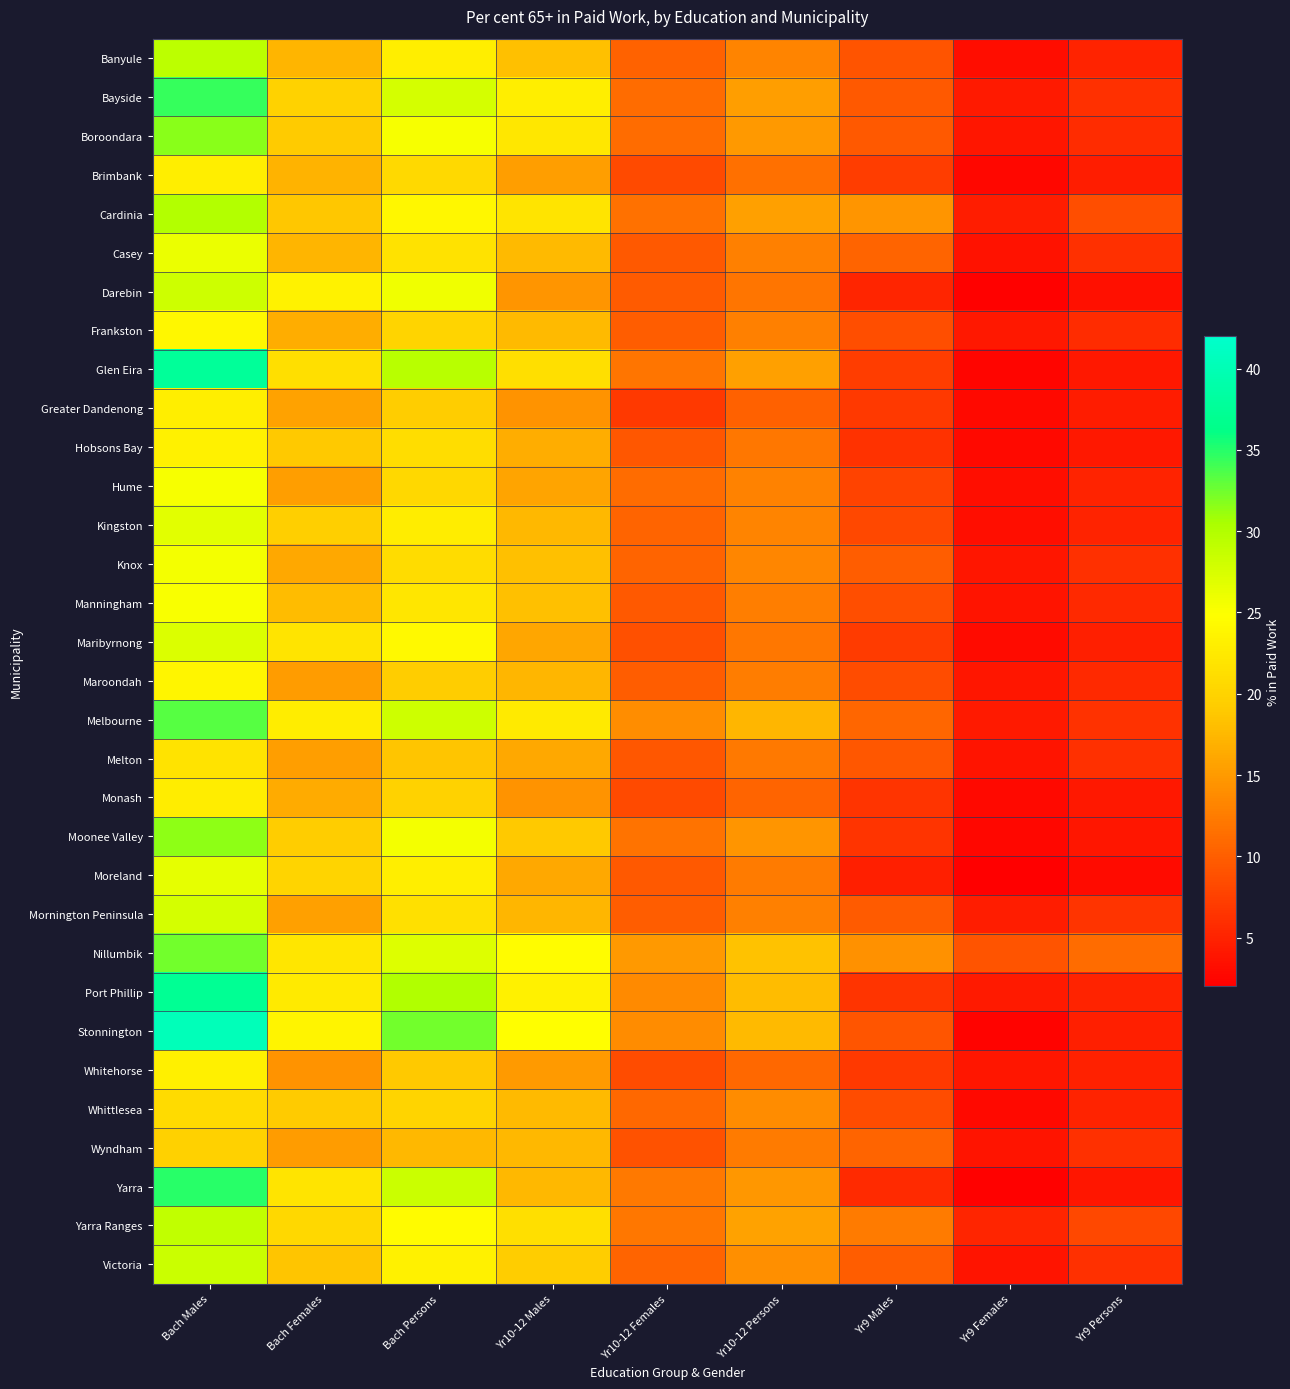

What is the total value across all series at Yr10-12 Females?

338.9